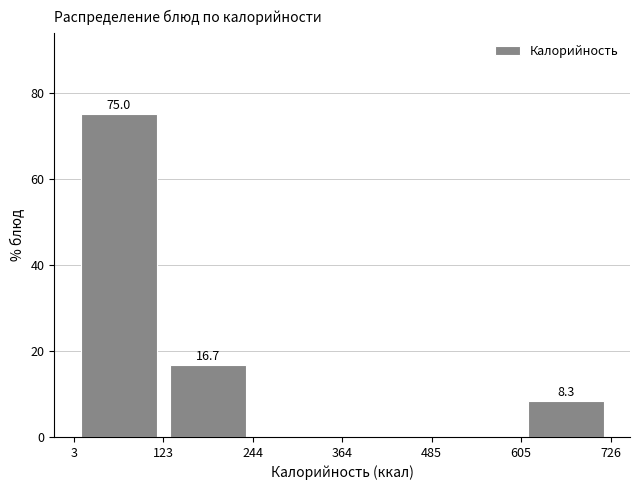

Which range on the x-axis has the tallest bar?

3 to 123